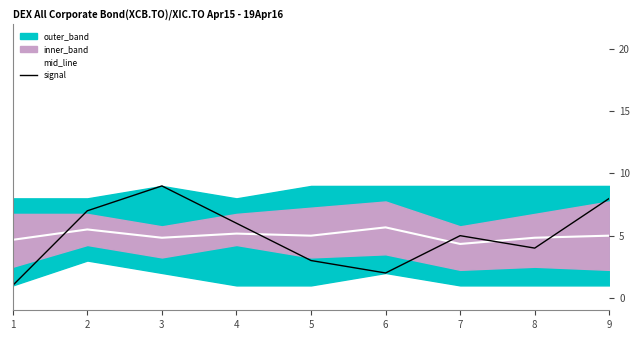

How many times do mid_line and signal cross each other?

5